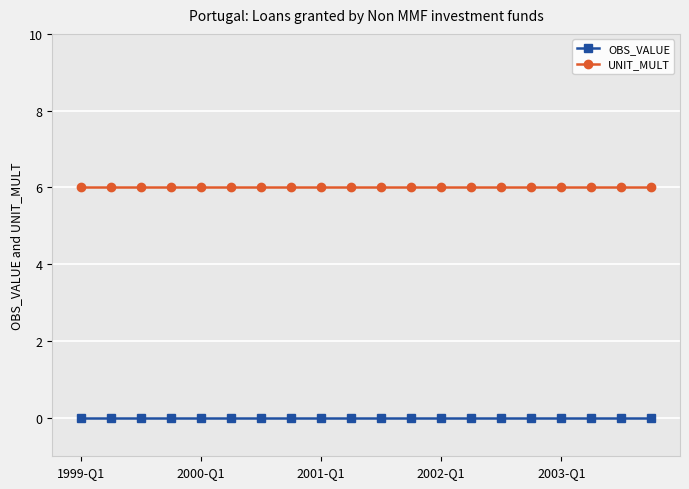

True or false: OBS_VALUE and UNIT_MULT cross at least once.

False